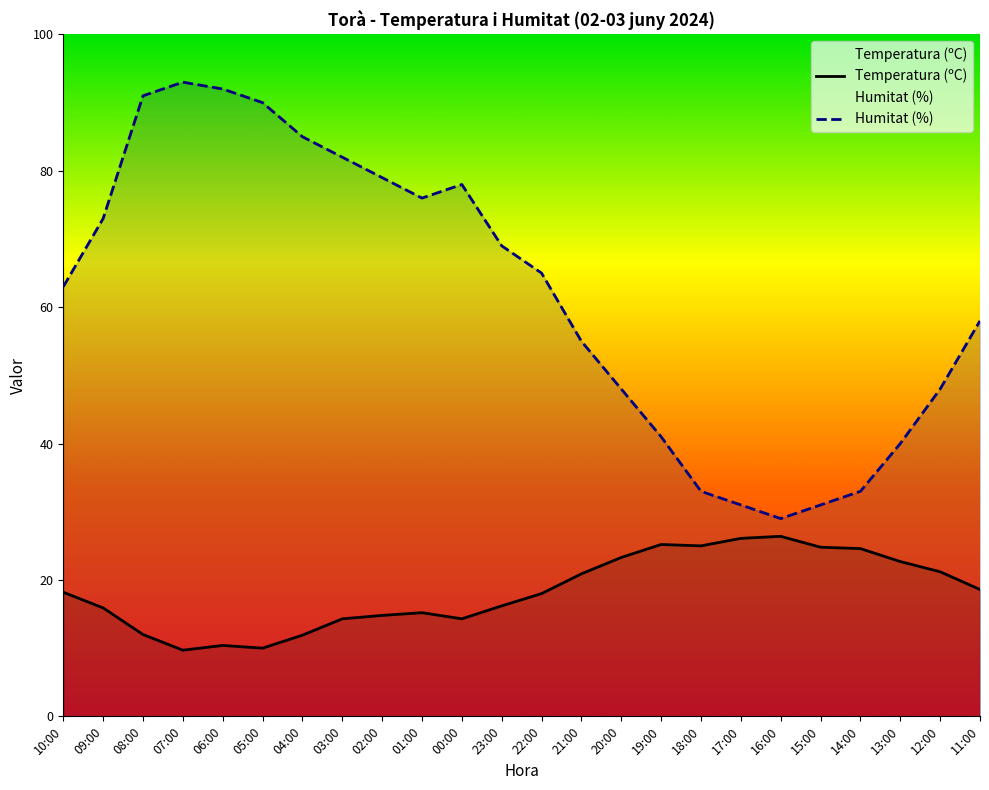

Between 14:00 and 04:00, which is larger?

14:00